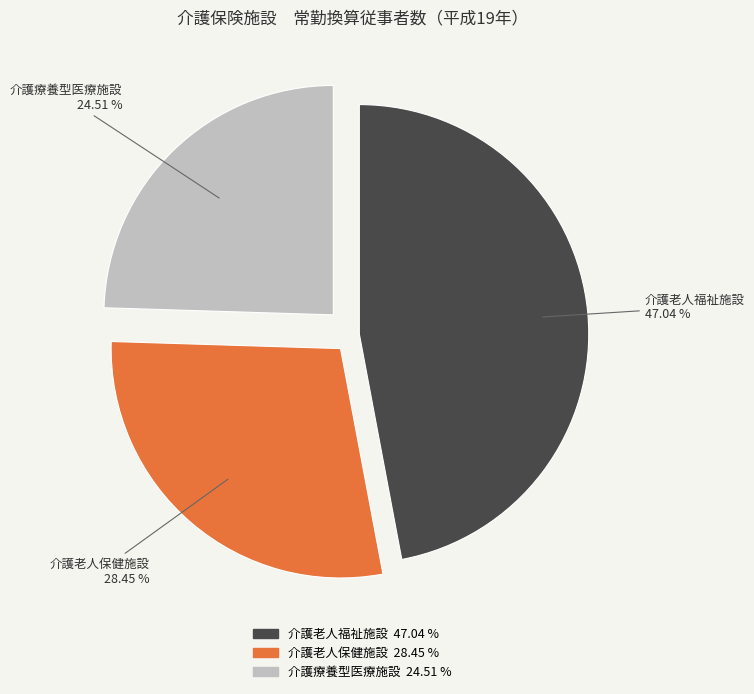

Rank the categories by value from highest to lowest.

介護老人福祉施設, 介護老人保健施設, 介護療養型医療施設